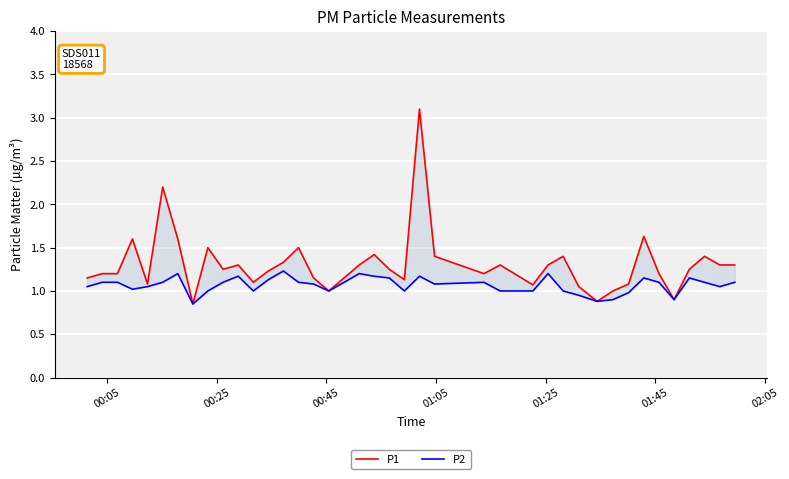

At how many categories does at least one series exceed 1?

35